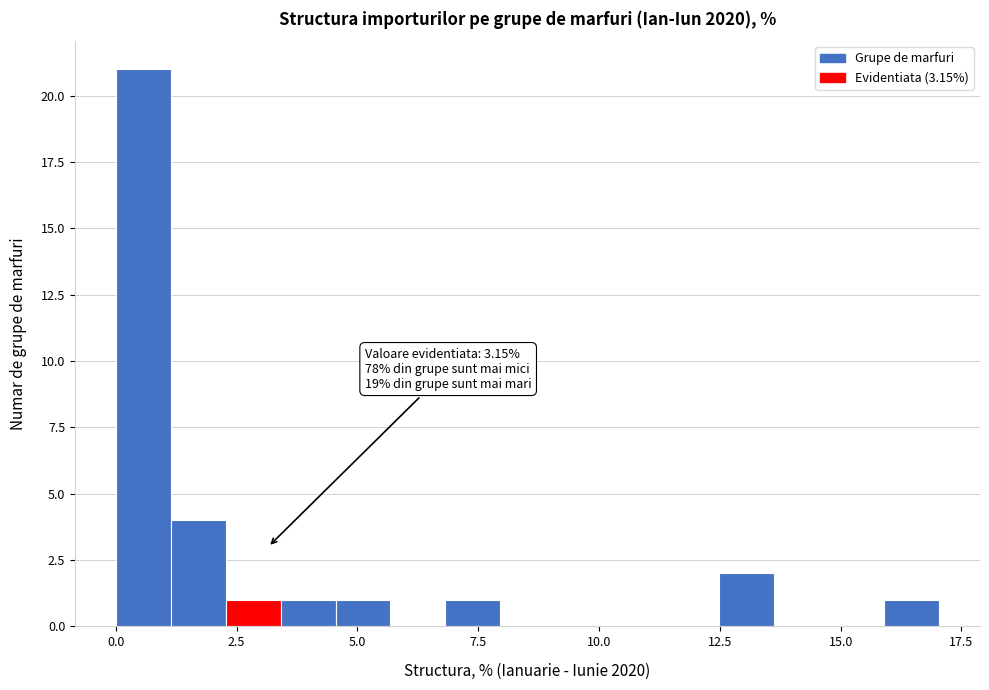

Around what value on the x-axis is the tallest bar? Give the approximate position of its centre, as read against the axis.

0.5